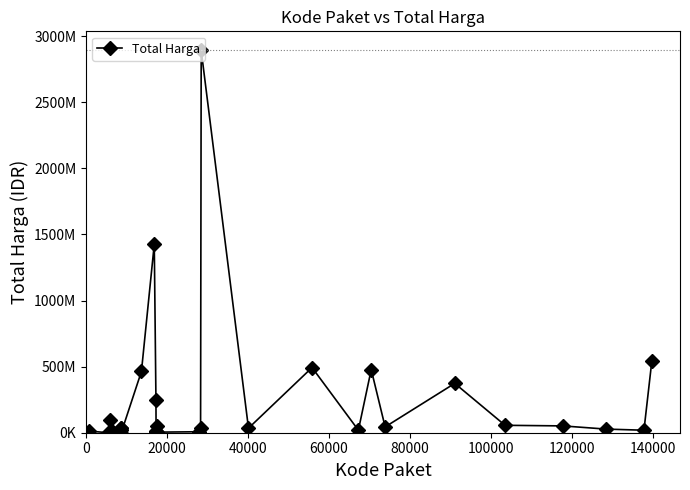

Is this an area chart (filled region under the line)?

No